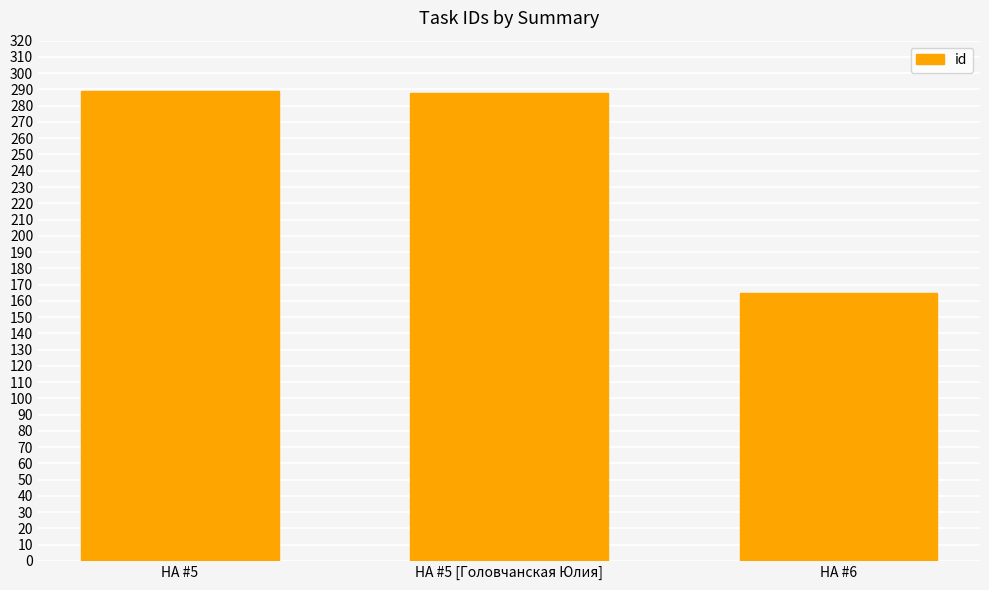

Are the bars horizontal?

No